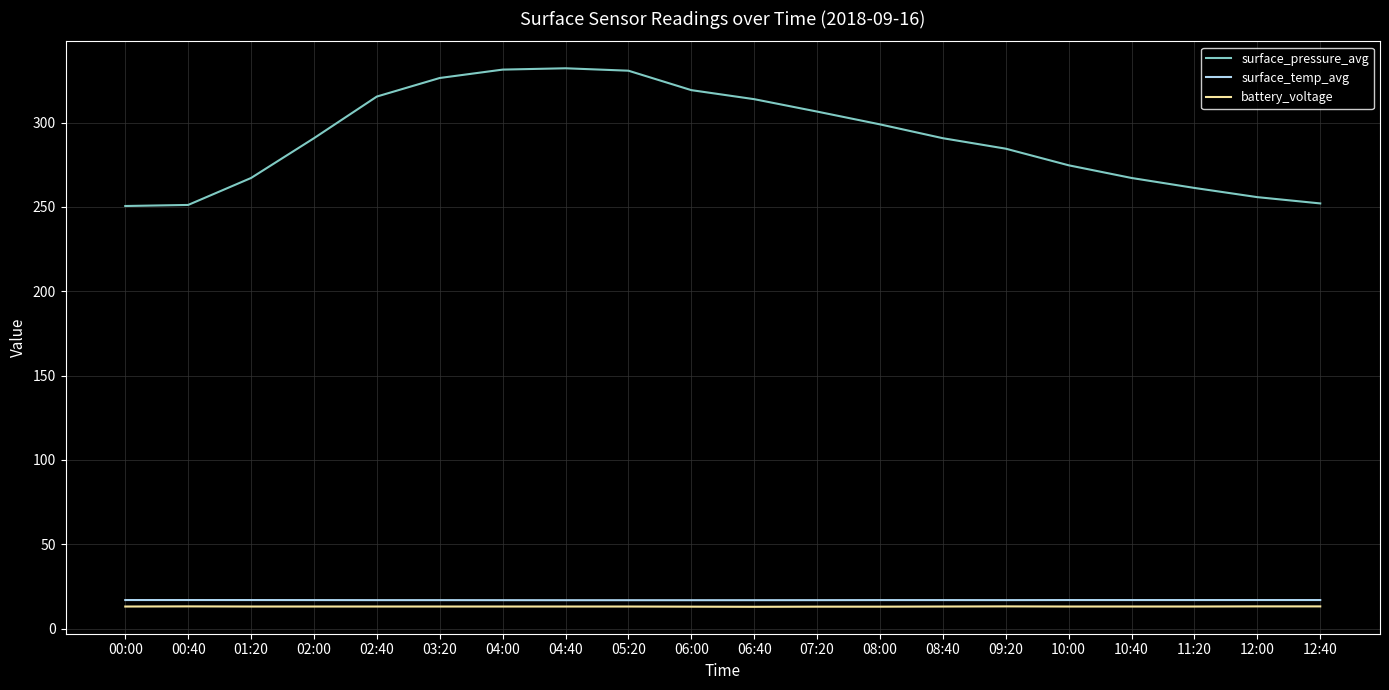

Rank the series at 09:20 from highest to lowest value.

surface_pressure_avg, surface_temp_avg, battery_voltage